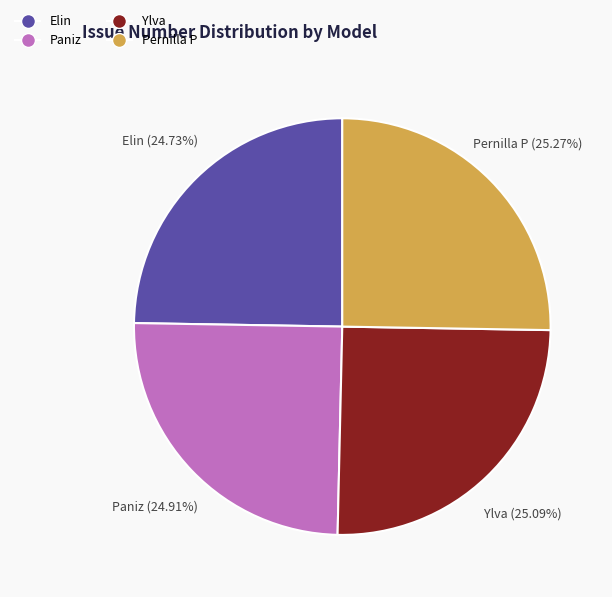

What is the ratio of the value at Pernilla P to the value at Ylva?

1.0